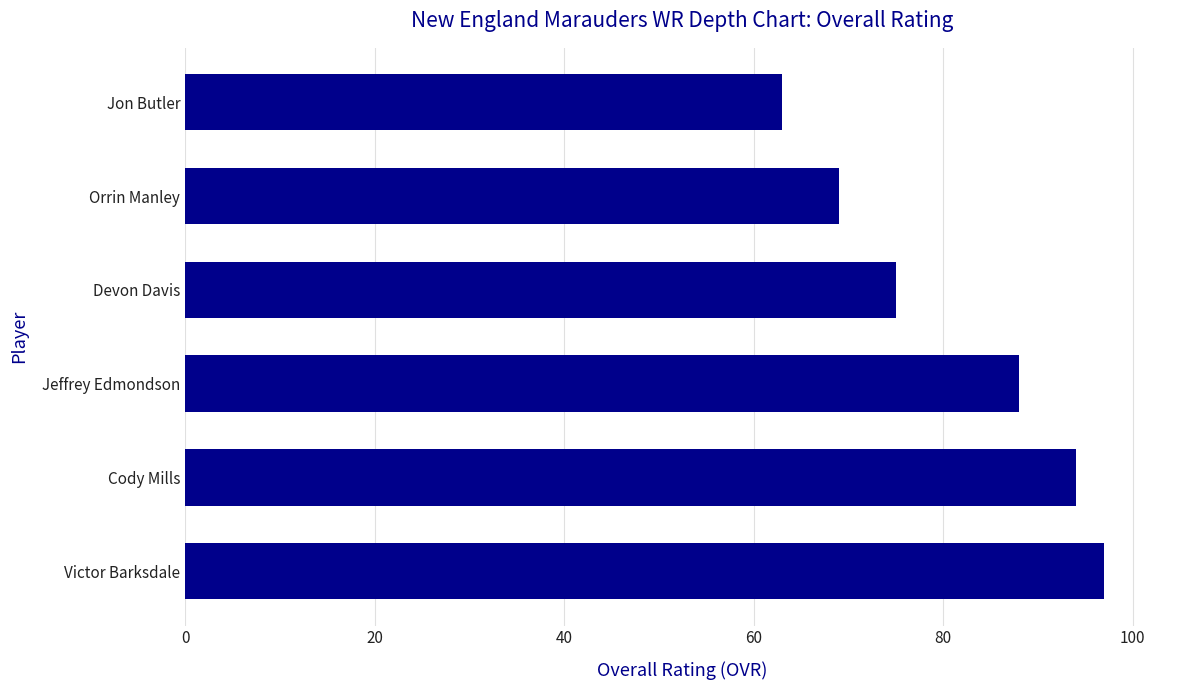

True or false: the data shows 109 at Orrin Manley.

False